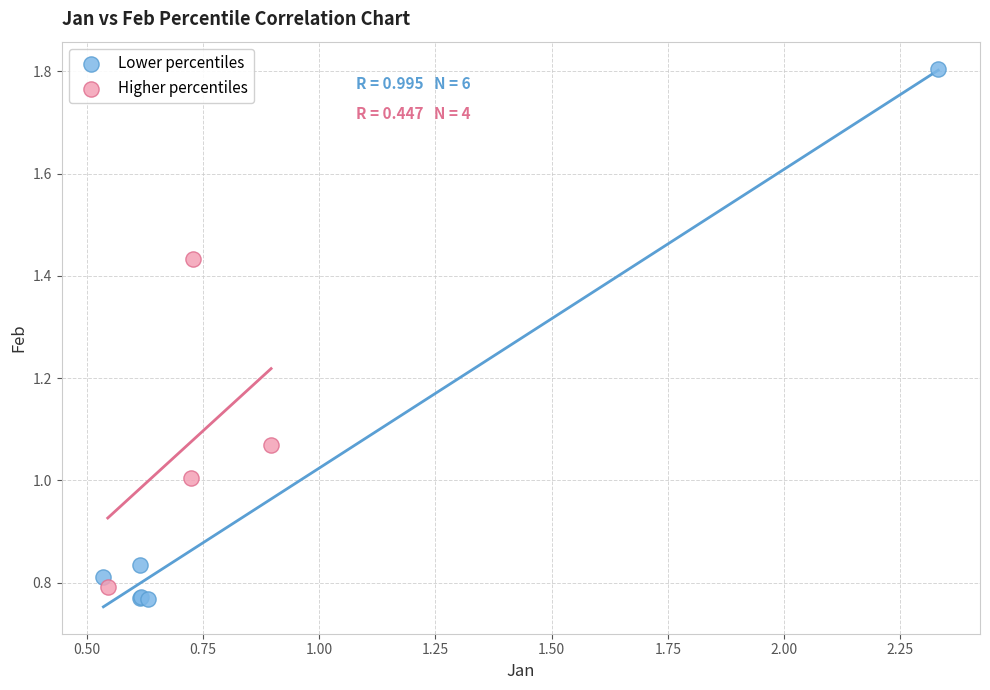

Which series contains the highest Y value?

Lower percentiles